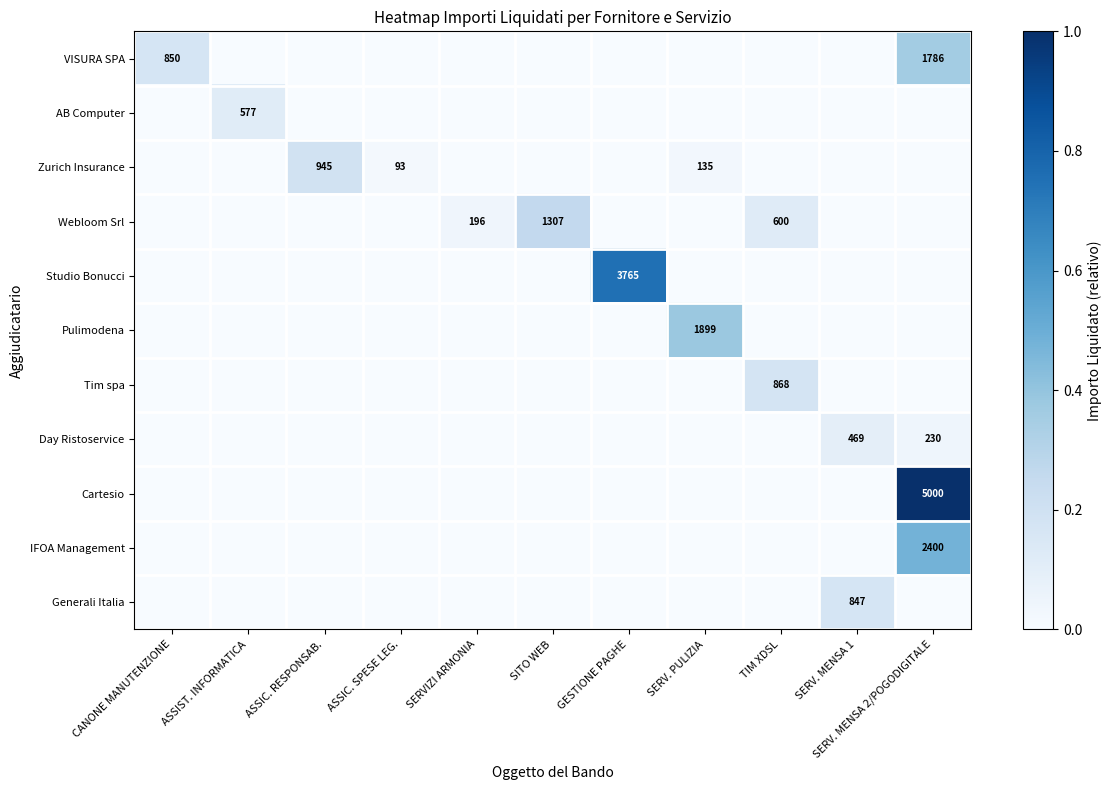

True or false: Zurich Insurance has a value of 135 at SERV. PULIZIA.

True